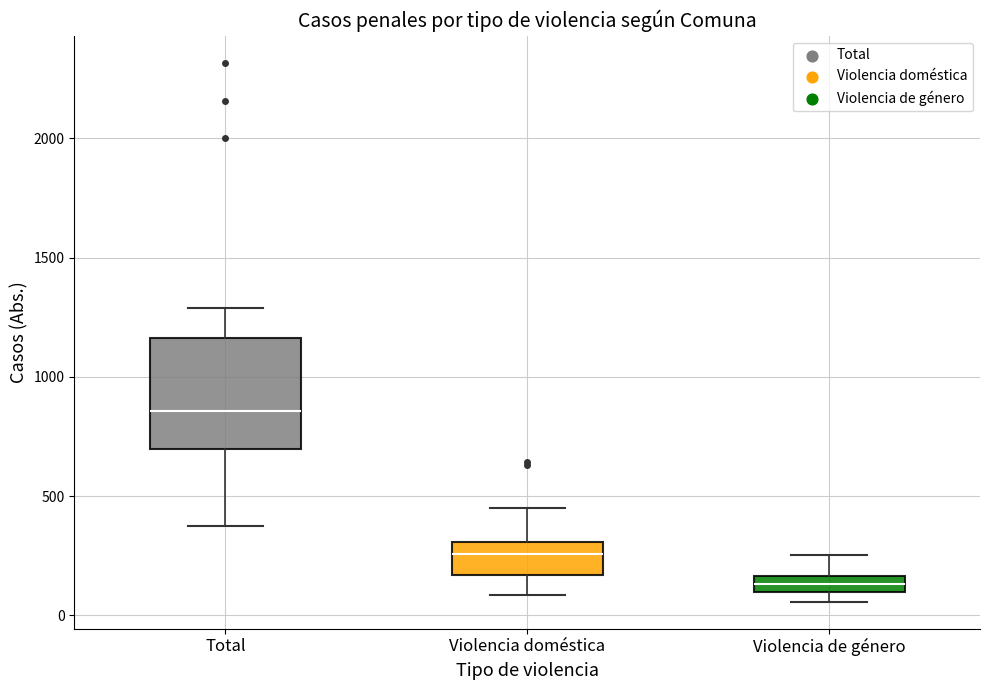

Which box has the highest median line?

Total